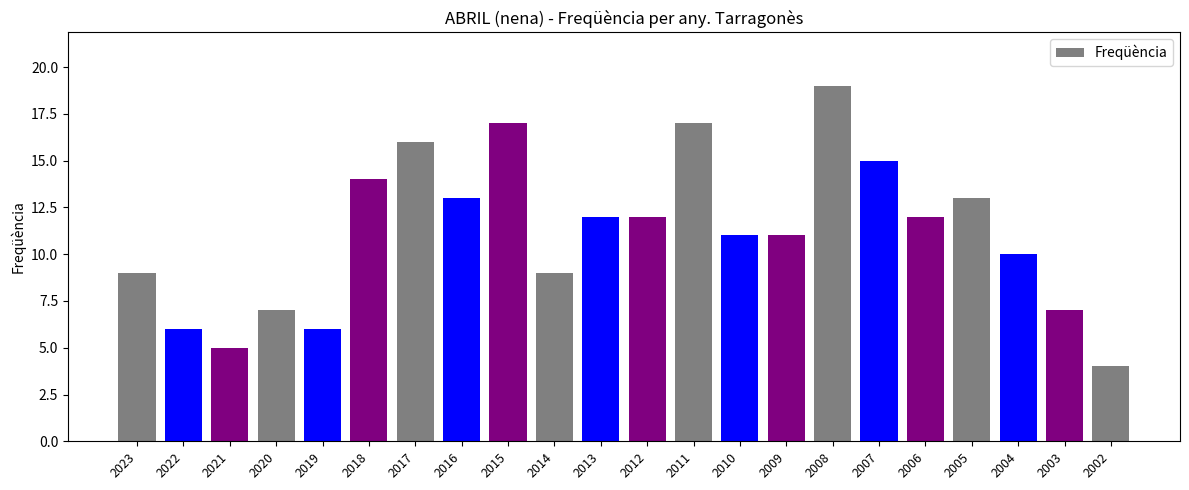

What is the value of the 22nd bar from the left?

4